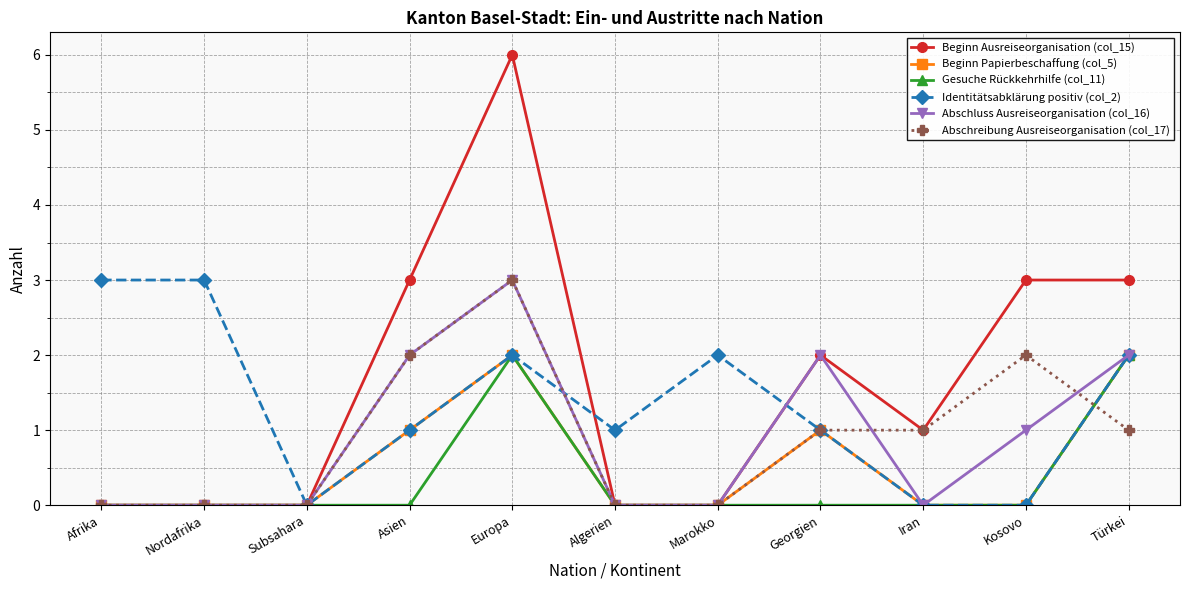

Reading left to right, transcribe all the data shown in this chart.

Beginn Ausreiseorganisation (col_15): 0	0	0	3	6	0	0	2	1	3	3
Beginn Papierbeschaffung (col_5): 0	0	0	1	2	0	0	1	0	0	2
Gesuche Rückkehrhilfe (col_11): 0	0	0	0	2	0	0	0	0	0	2
Identitätsabklärung positiv (col_2): 3	3	0	1	2	1	2	1	0	0	2
Abschluss Ausreiseorganisation (col_16): 0	0	0	2	3	0	0	2	0	1	2
Abschreibung Ausreiseorganisation (col_17): 0	0	0	2	3	0	0	1	1	2	1